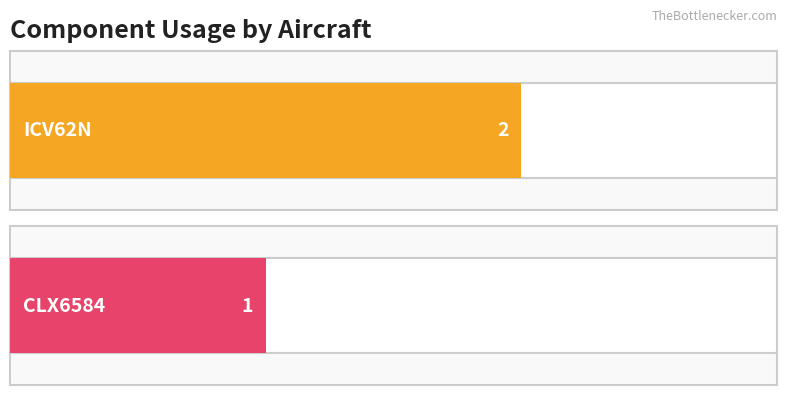

What position from the left is 1?

2